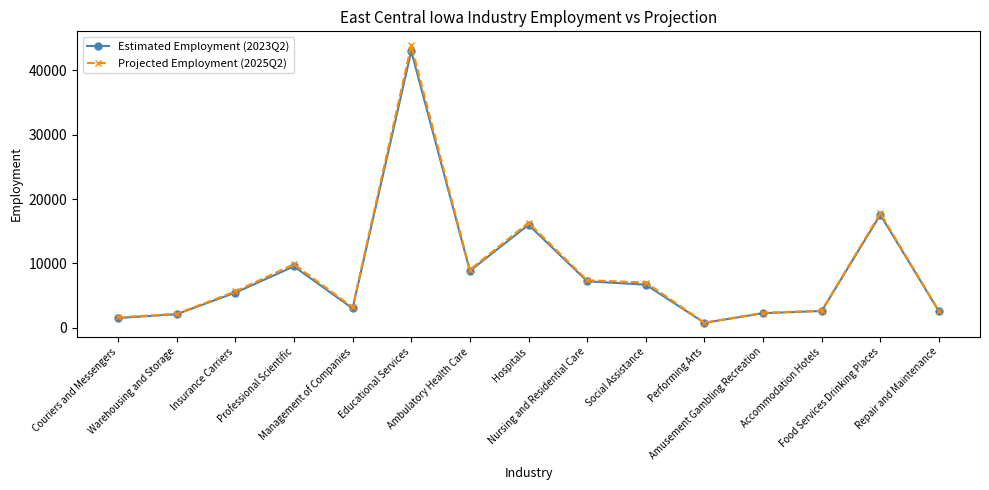

Does the chart display data point markers on the line(s)?

Yes